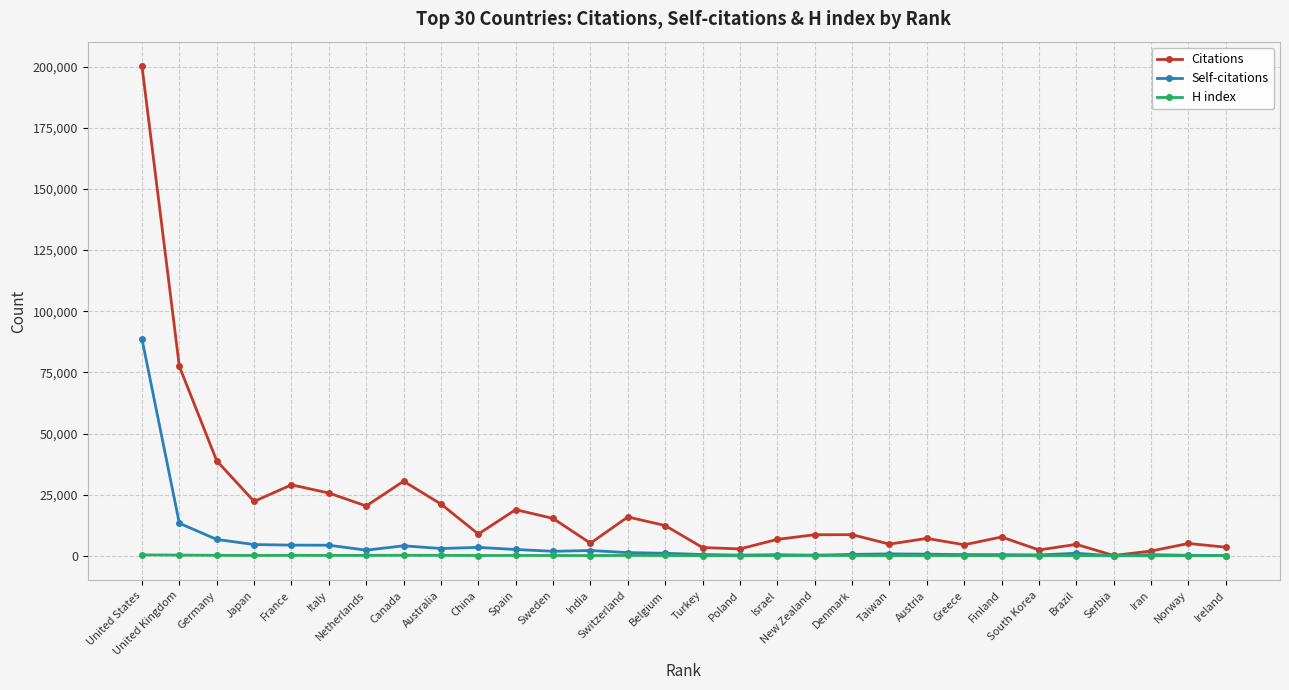

How many series are shown in this chart?

3